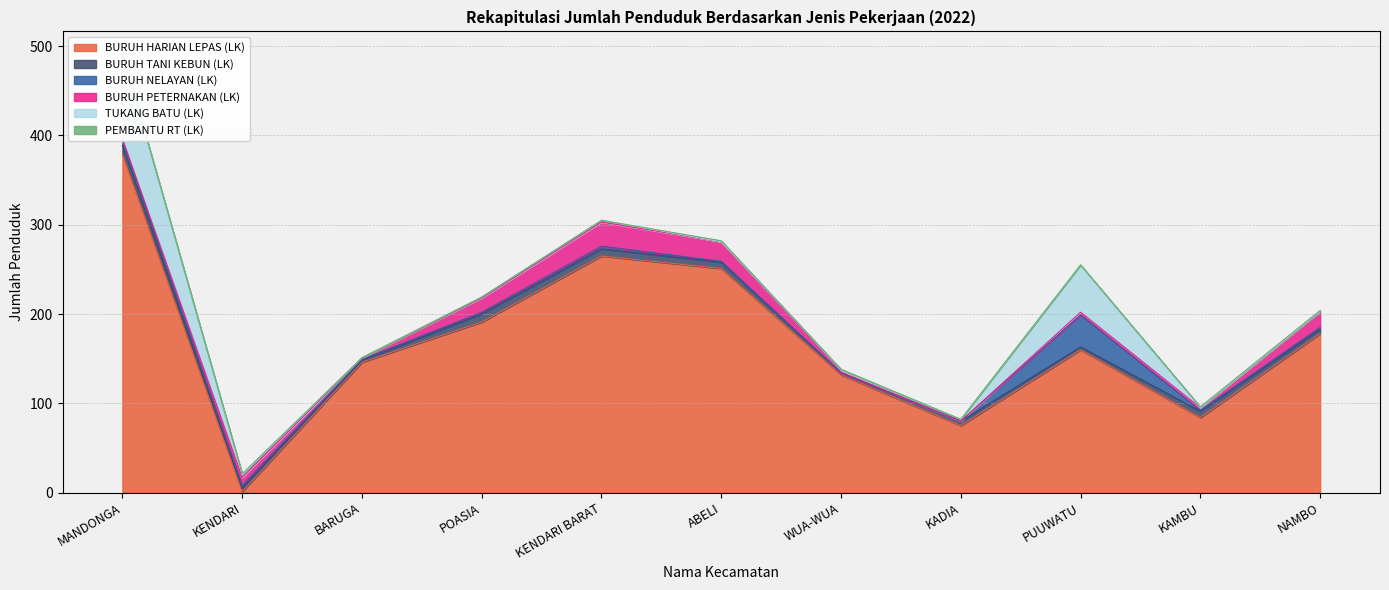

What is the total value across all series at NAMBO?

204